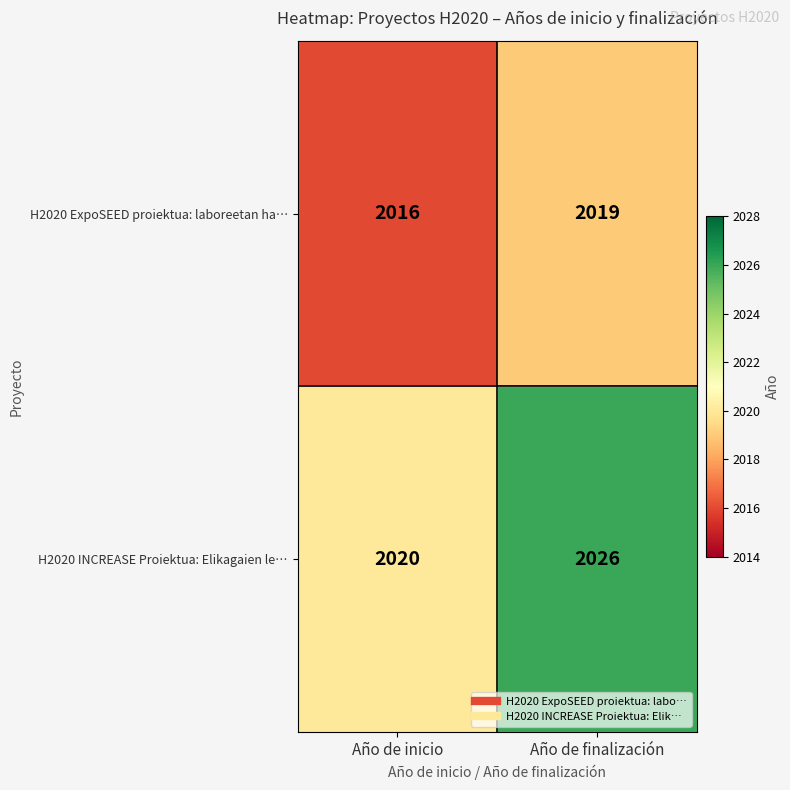

Is it true that H2020 ExpoSEED proiektua: laboreetan ha… equals 590 at Año de finalización?

False